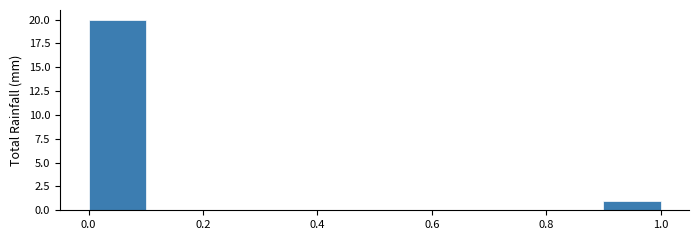

Reading left to right, transcribe this chart: for each bar, give the range it covers on the x-axis and its height. The values are not printed on the chart, so give them approximately, as read against the axis.

0.0 to 0.1: 20
0.1 to 0.2: 0
0.2 to 0.3: 0
0.3 to 0.4: 0
0.4 to 0.5: 0
0.5 to 0.6: 0
0.6 to 0.7: 0
0.7 to 0.8: 0
0.8 to 0.9: 0
0.9 to 1.0: 1